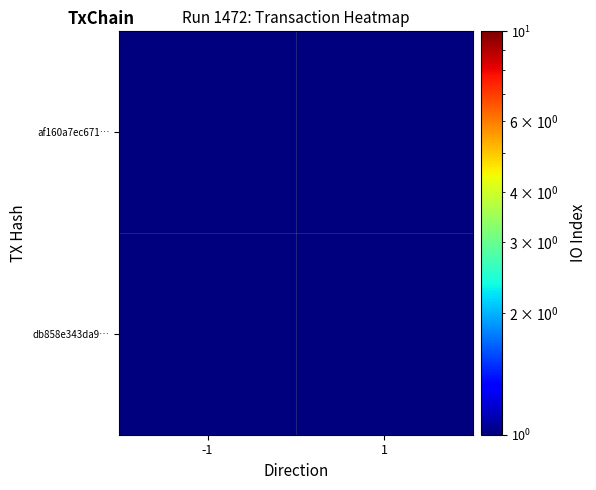

Between 1 and -1, which is larger?

1